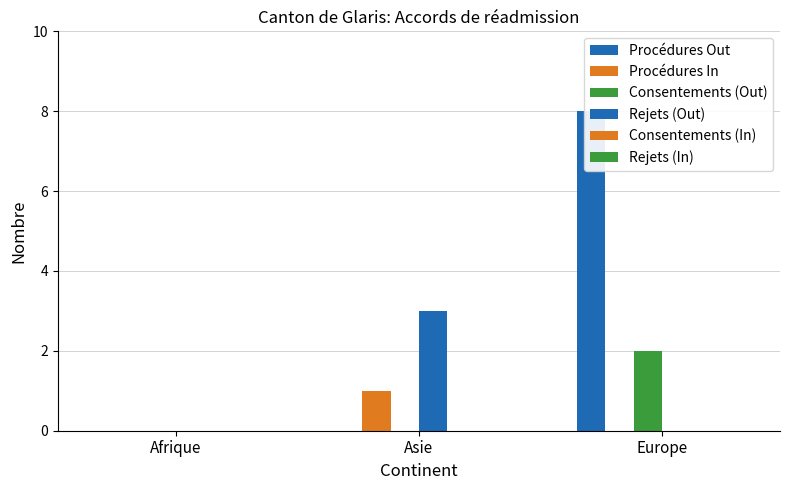

Reading right to left, list all the values displayed in this chart.

Procédures Out: Europe=8	Asie=0	Afrique=0
Procédures In: Europe=0	Asie=1	Afrique=0
Consentements (Out): Europe=2	Asie=0	Afrique=0
Rejets (Out): Europe=0	Asie=3	Afrique=0
Consentements (In): Europe=0	Asie=0	Afrique=0
Rejets (In): Europe=0	Asie=0	Afrique=0